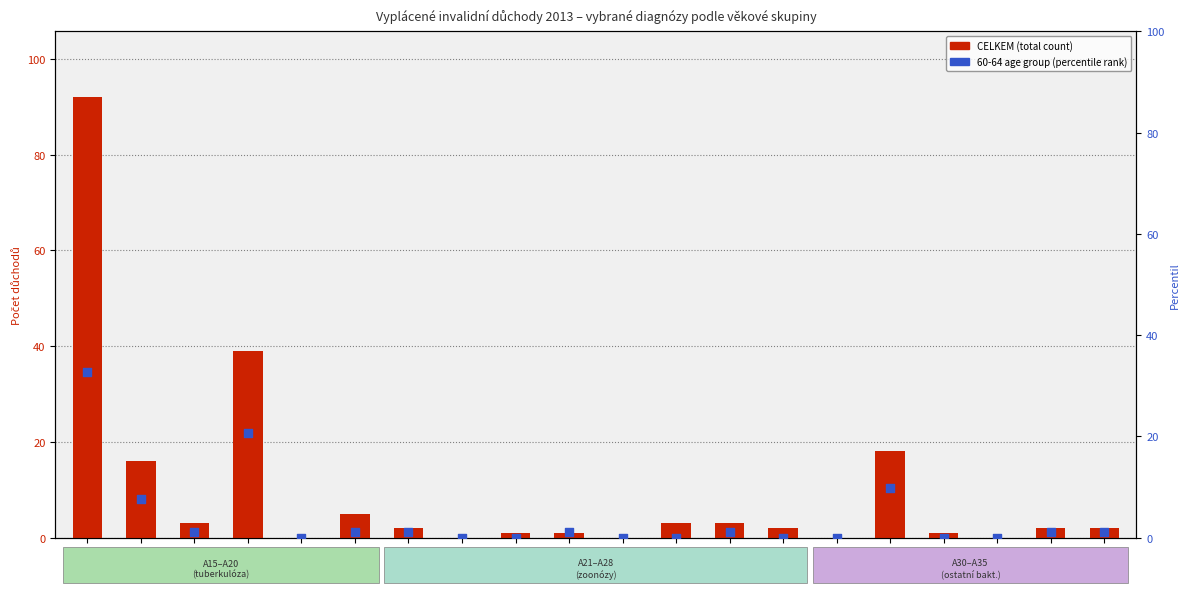

Is the value of 60-64 age group (percentile rank) at A35 greater than the value of CELKEM (total count) at A24?

Yes